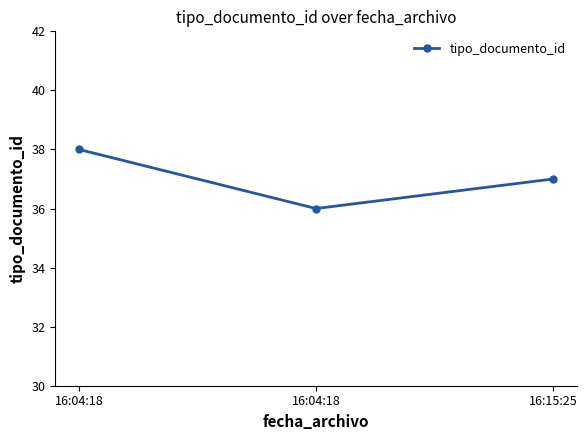

At which category does the chart reach its minimum across all series?

16:04:18